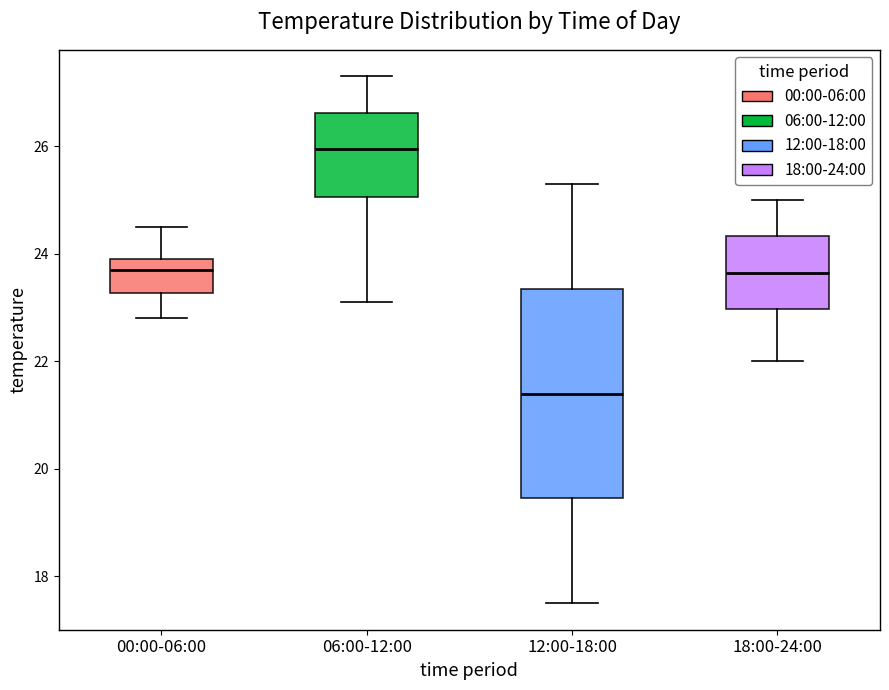

Comparing the boxes themselves (not the whiskers), which one is the tallest?

12:00-18:00